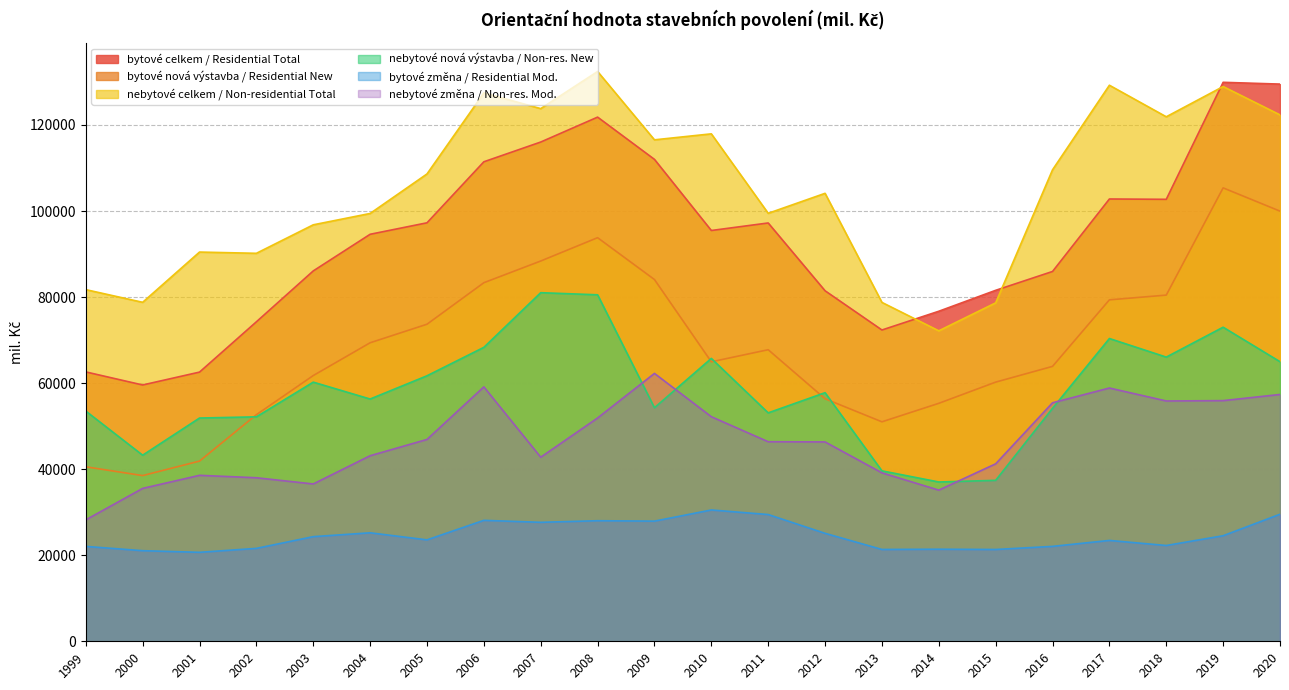

At which category does bytové změna / Residential Mod. reach its first local peak?

2004